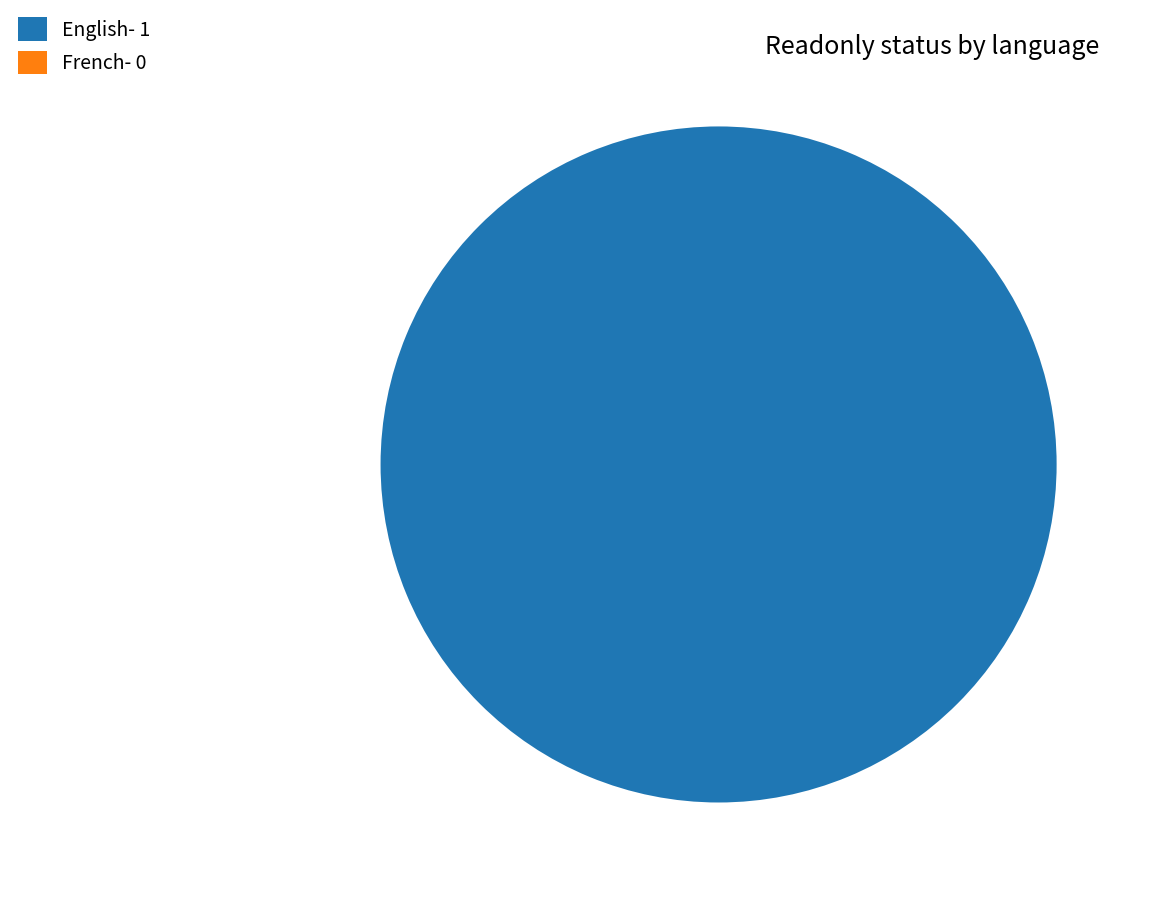

What is the change in value from English to French?

-1